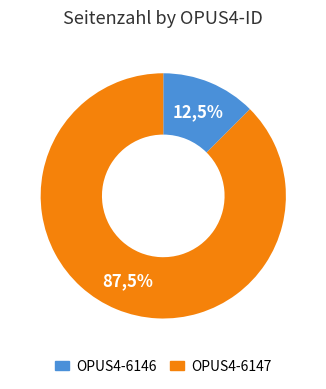

Which category has the smallest portion of the pie?

OPUS4-6146